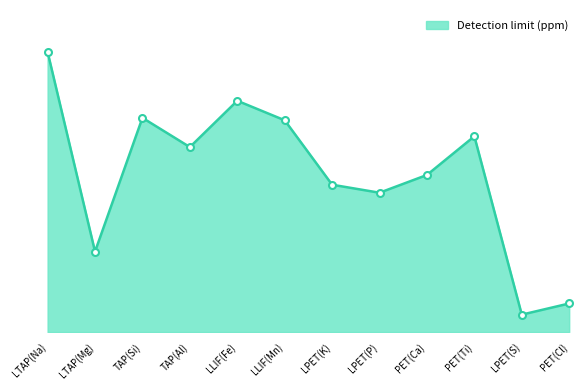

Reading left to right, what are all the values shown in this chart?

LTAP(Na)=804	LTAP(Mg)=231	TAP(Si)=615	TAP(Al)=531	LLIF(Fe)=664	LLIF(Mn)=608	LPET(K)=423	LPET(P)=400	PET(Ca)=451	PET(Ti)=562	LPET(S)=50	PET(Cl)=82